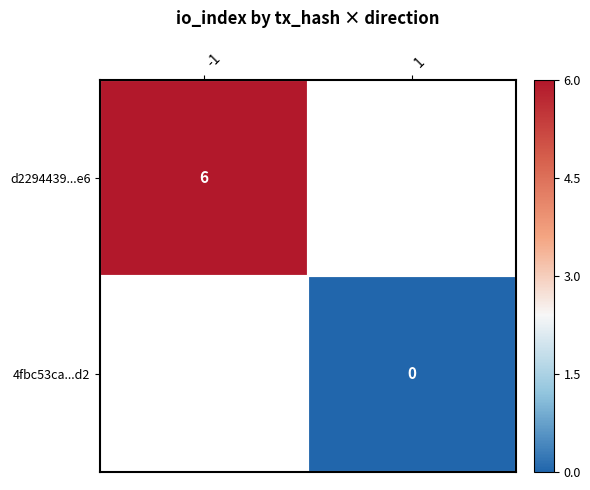

The value of d2294439...e6 at -1 is 1.4. True or false?

False